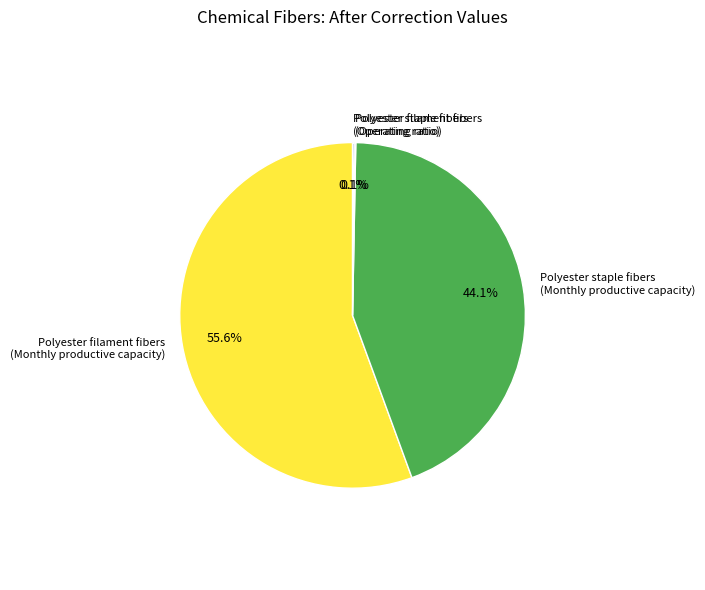

What is the largest slice in the pie chart?

Polyester filament fibers (Monthly productive capacity)